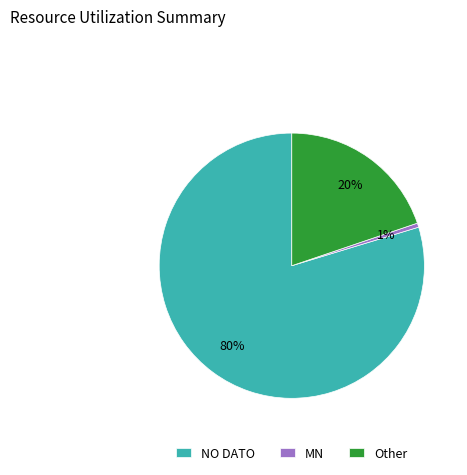

Rank the categories by value from lowest to highest.

MN, Other, NO DATO